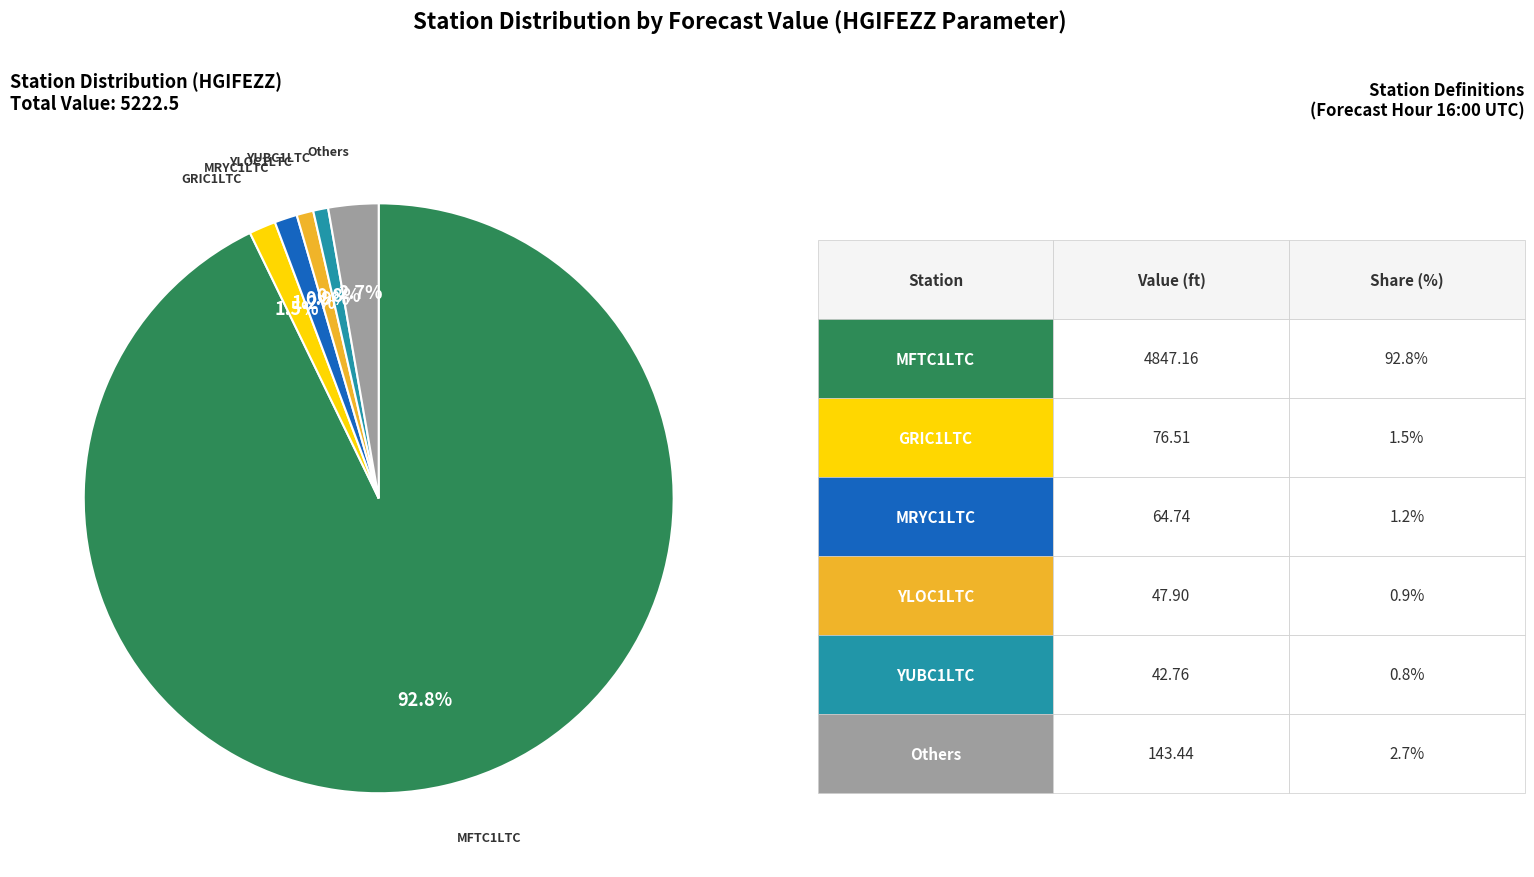

Is there a majority slice in this chart?

Yes